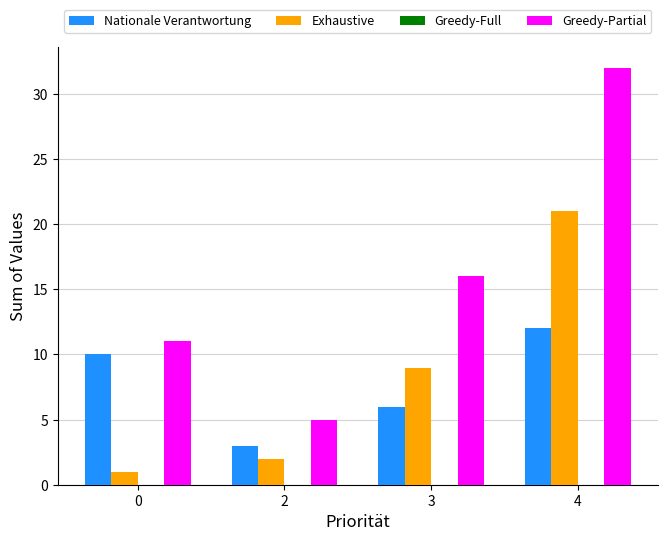

How many bars are there in total?

12